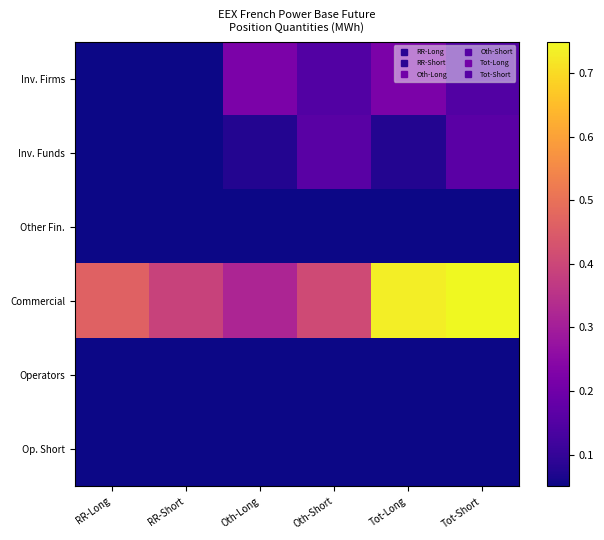

Which series has the largest total across all categories?

Commercial